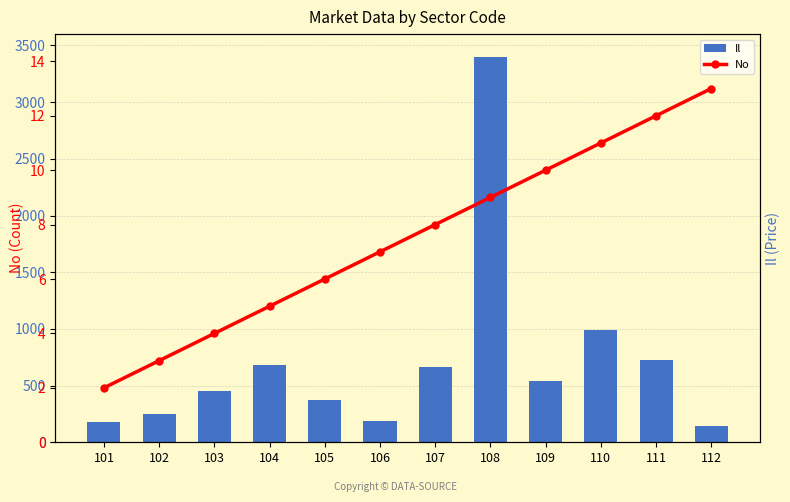

What is the sum of the Il values at 105 and 108?

3773